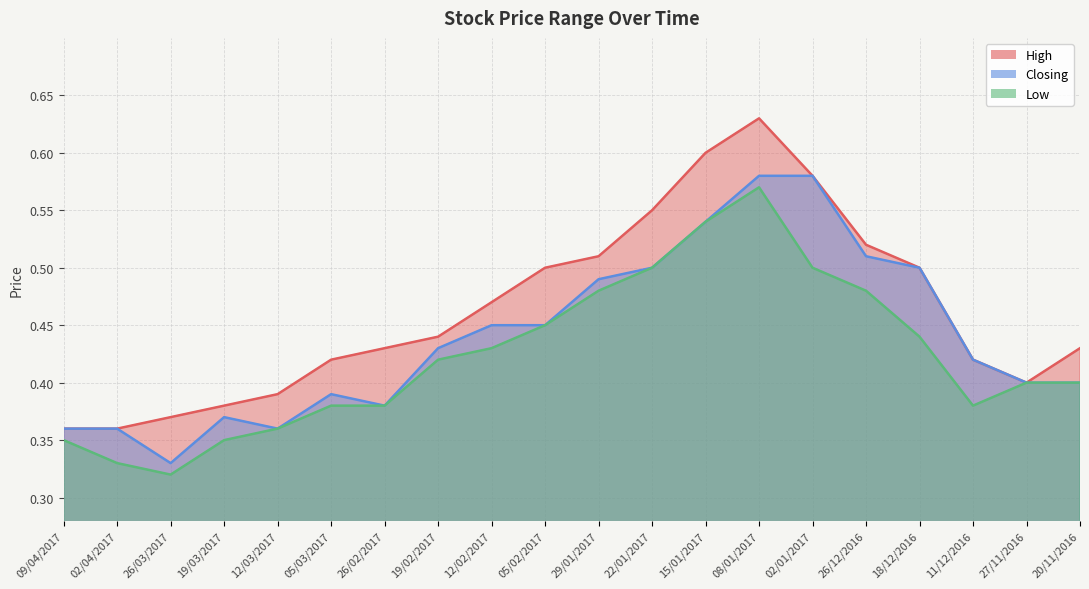

True or false: Closing and Low cross at least once.

False